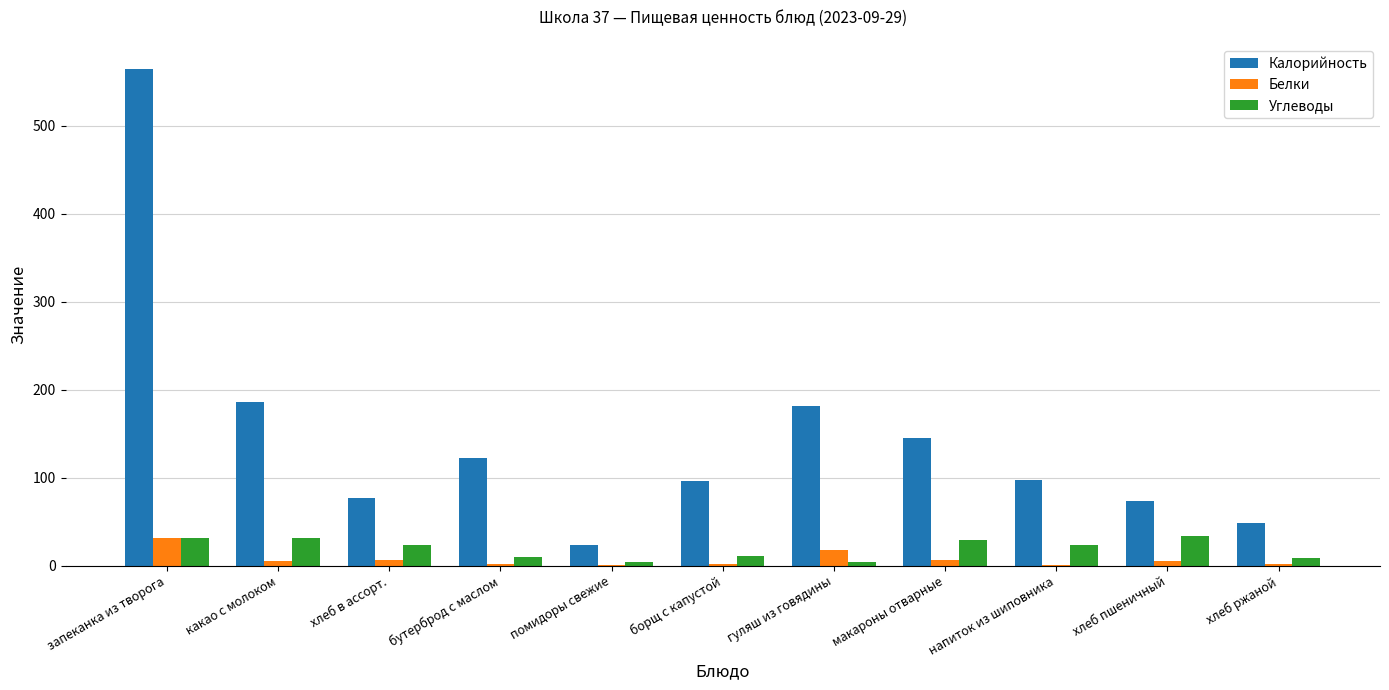

At which category is the sum across all series the highest?

запеканка из творога